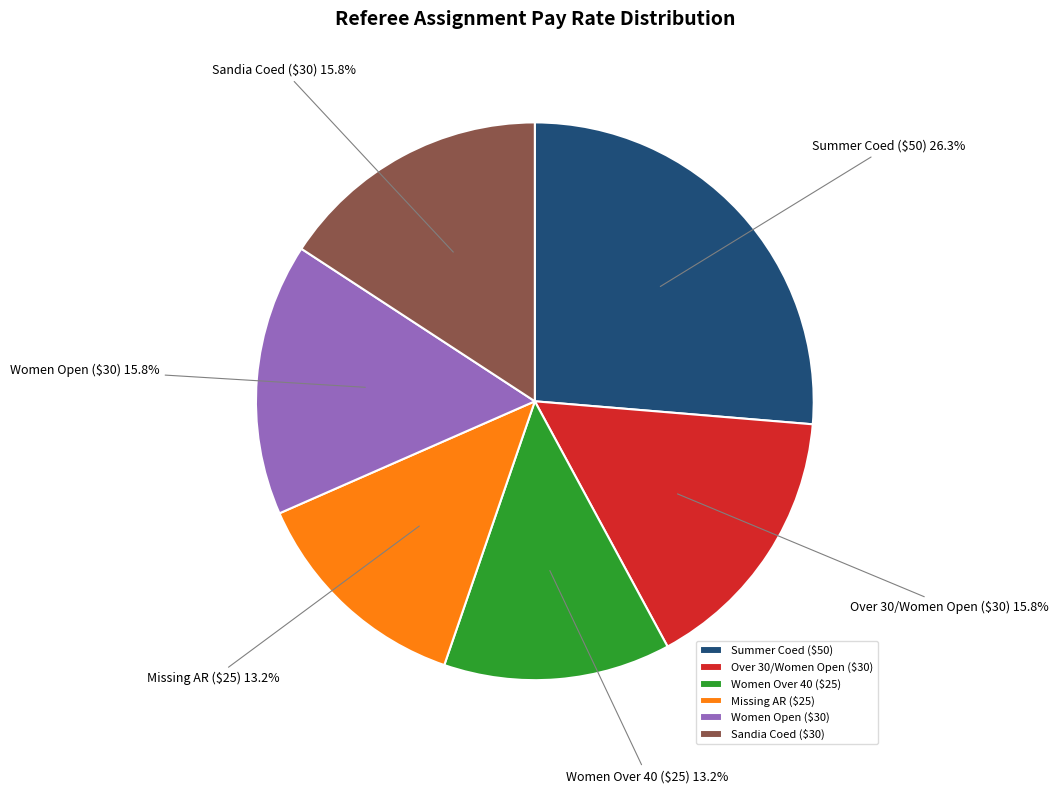

Count the number of slices in the pie.

6